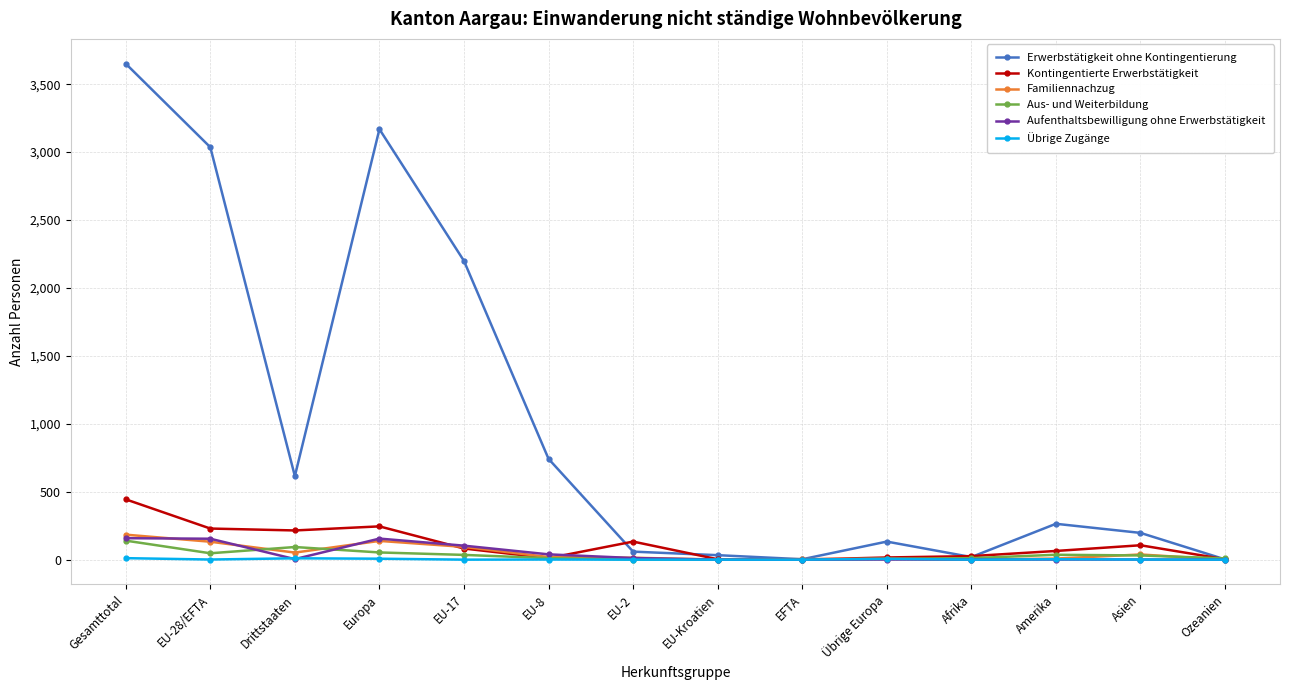

How many lines are shown in the chart?

6